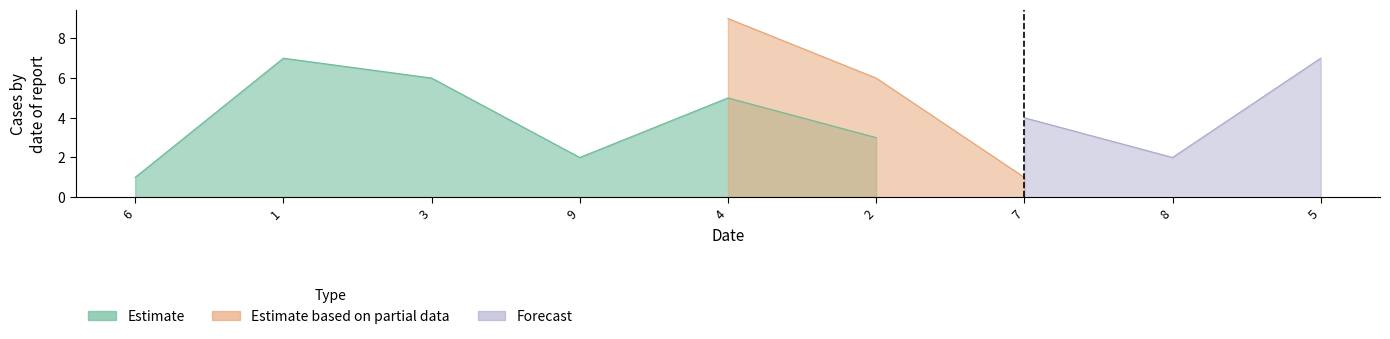

How many lines are shown in the chart?

3